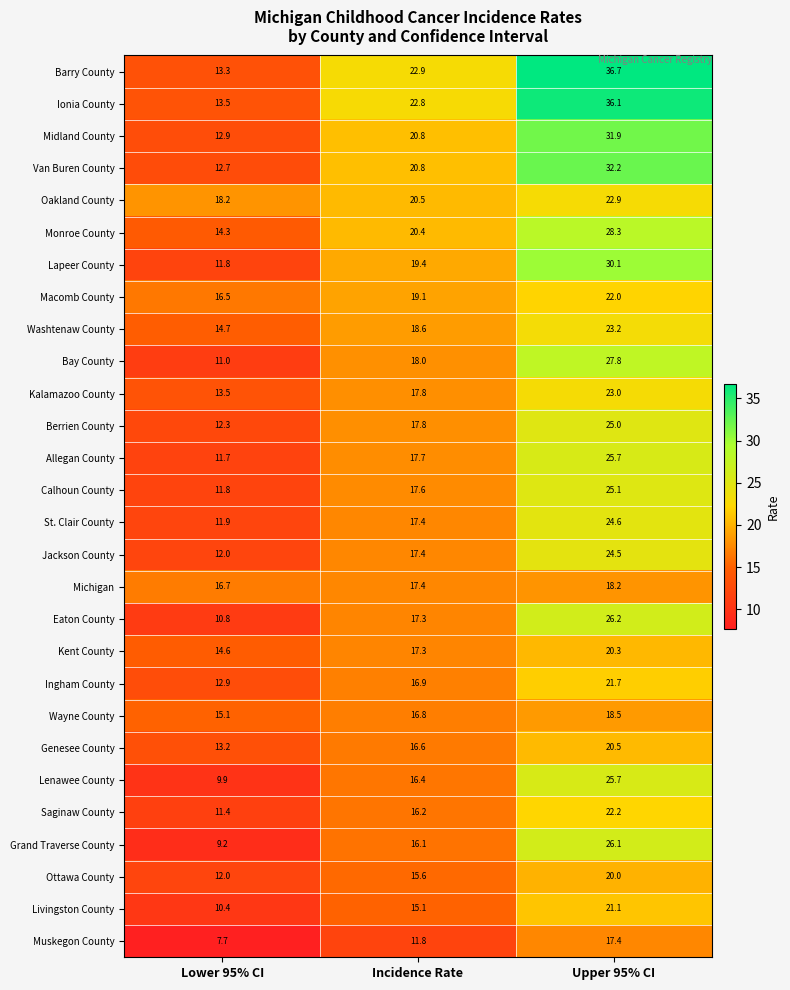

At which category is the sum across all series the highest?

Upper 95% CI